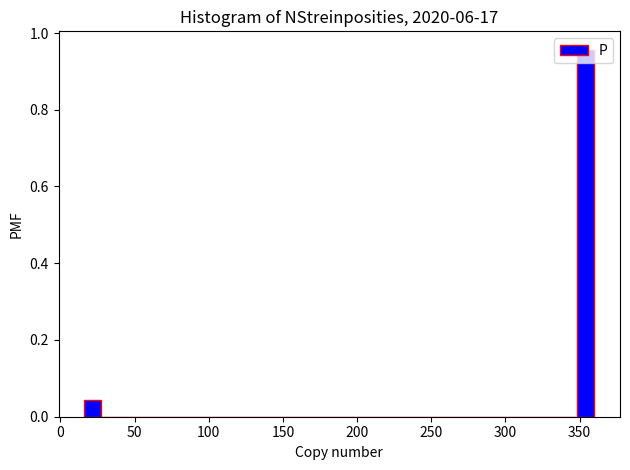

Around what value on the x-axis is the tallest bar? Give the approximate position of its centre, as read against the axis.

355